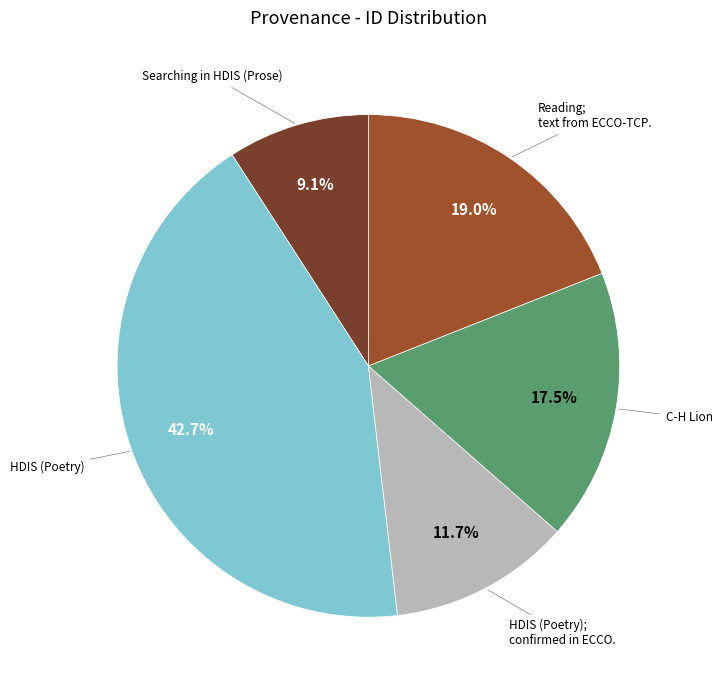

Is there a majority slice in this chart?

No